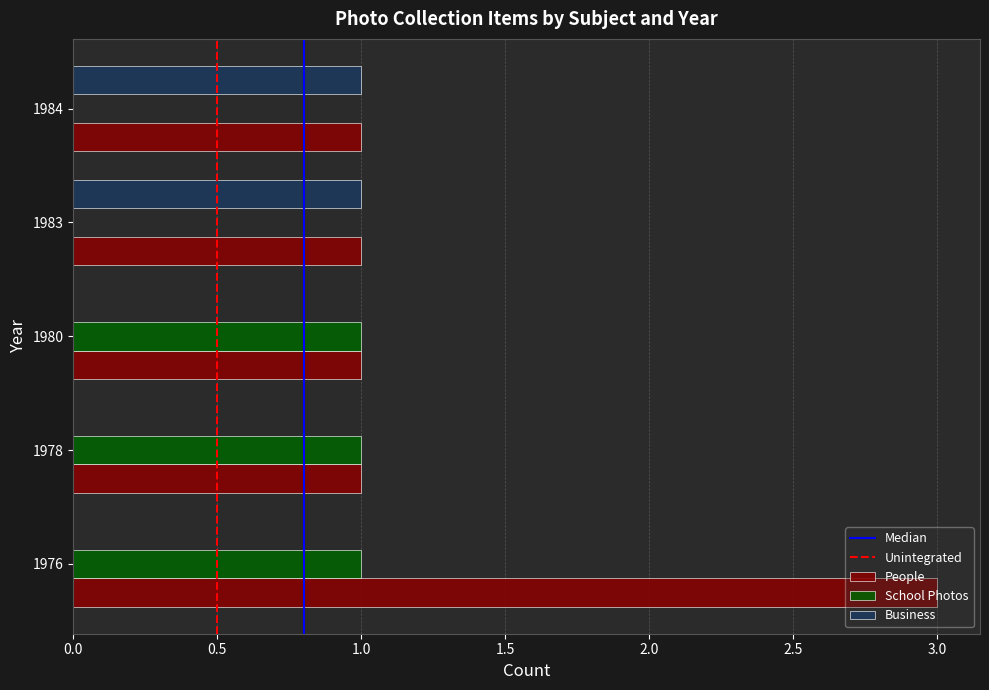

What value does the School Photos series have at 1980?

1